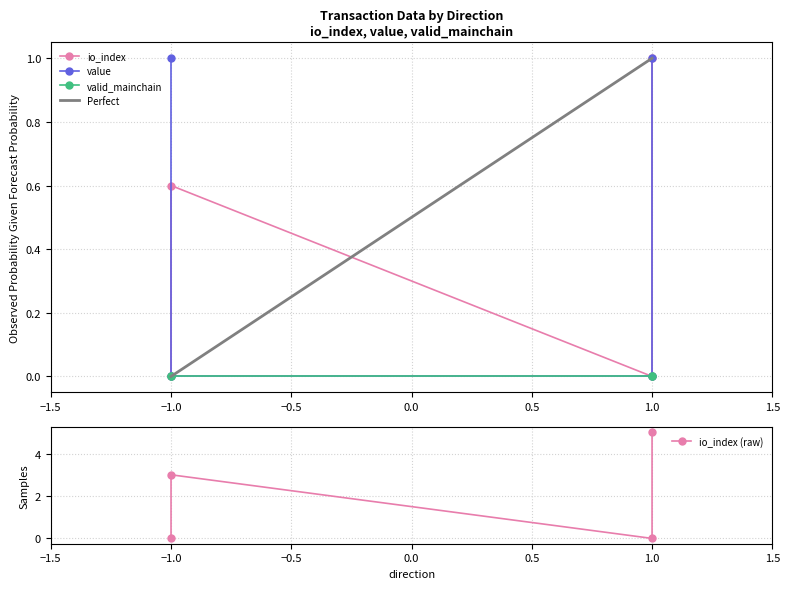

What is the highest value of the value series?

1